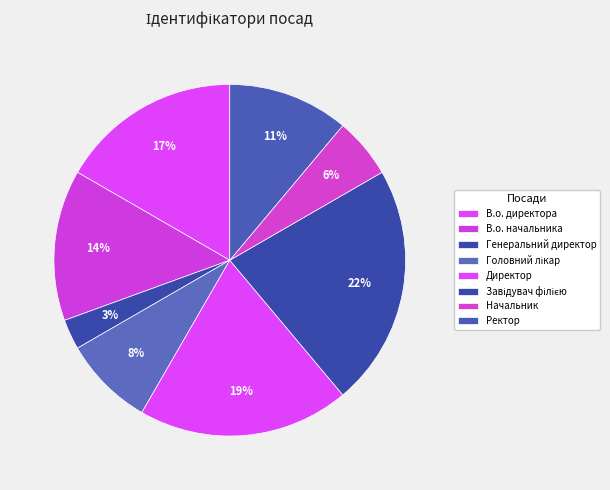

How many slices are in this pie chart?

8